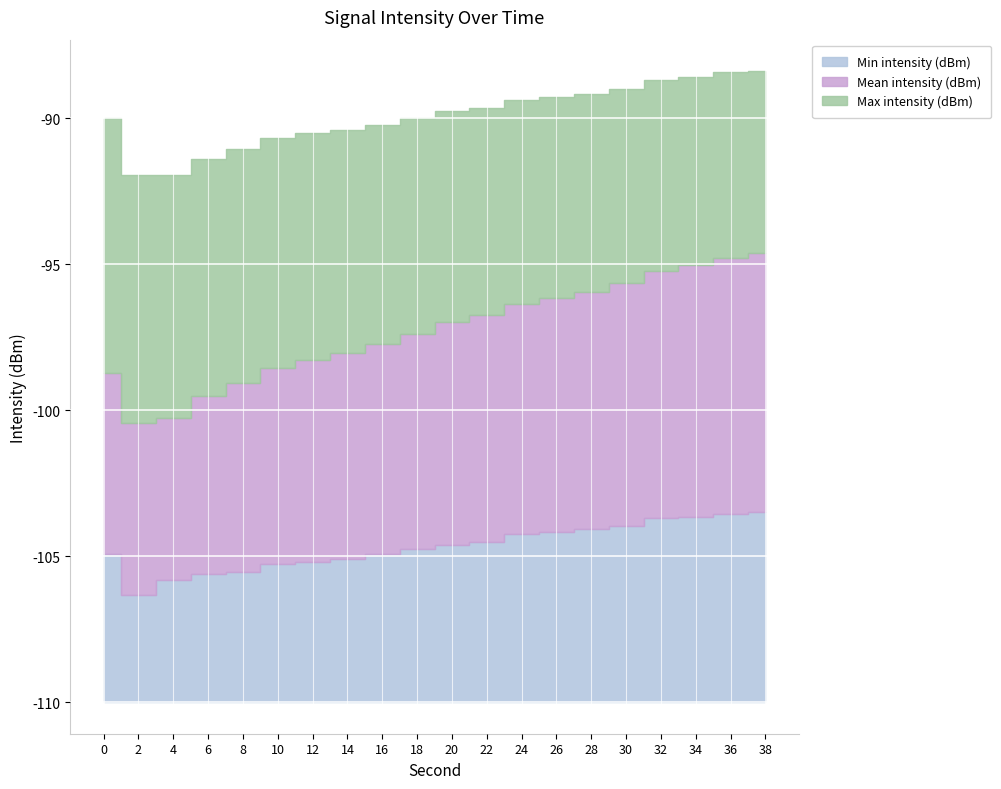

True or false: Mean intensity (dBm) and Min intensity (dBm) intersect in this chart.

False